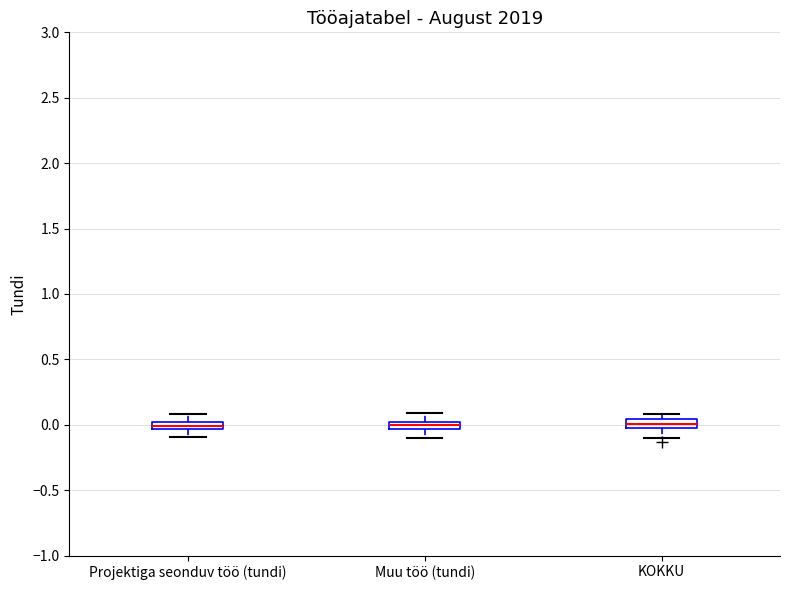

Where does the lower whisker of the box for Projektiga seonduv töö (tundi) end on the y-axis? The values are not printed on the chart, so give them approximately, as read against the axis.

-0.10